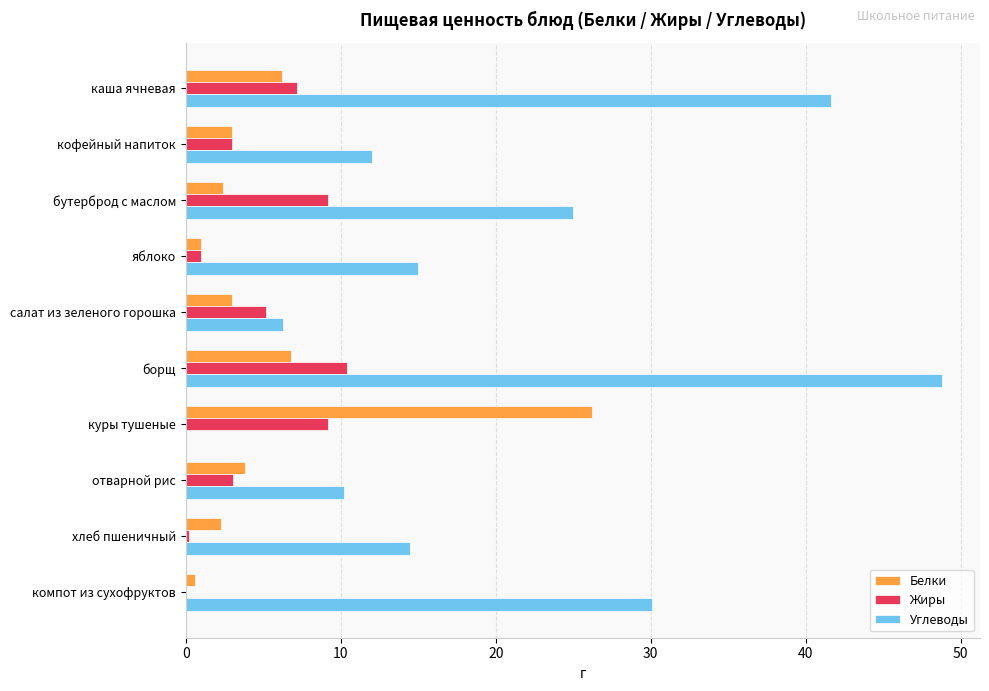

At which category is the sum across all series the highest?

борщ